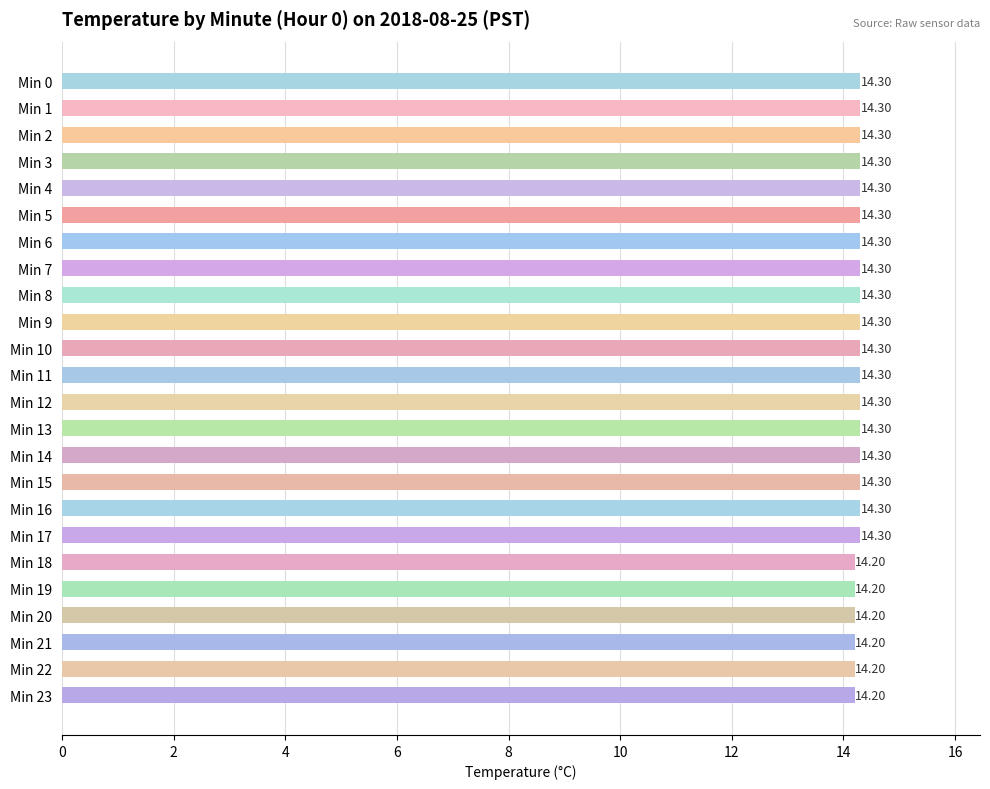

What is the average value?

14.3